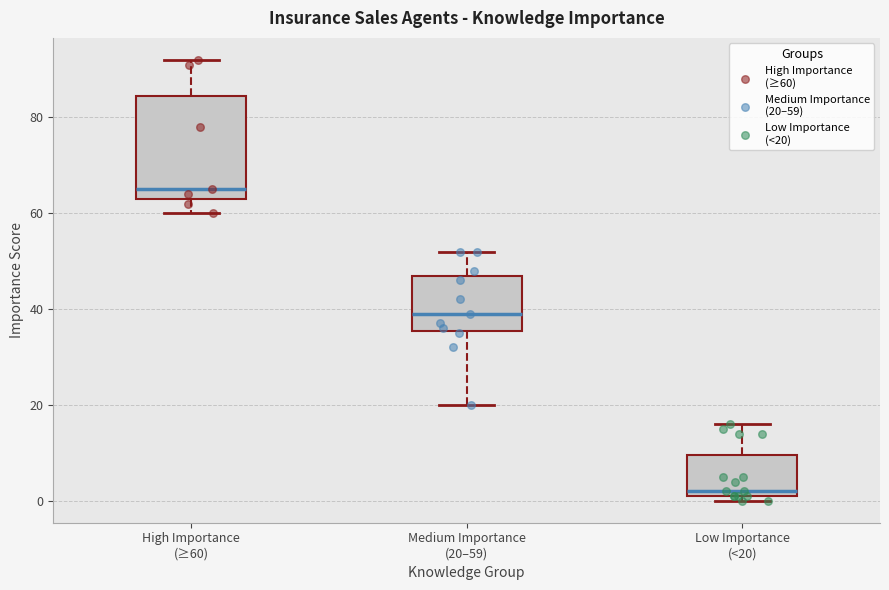

Where is the lower edge of the box for High Importance (≥60) on the y-axis? The values are not printed on the chart, so give them approximately, as read against the axis.

64